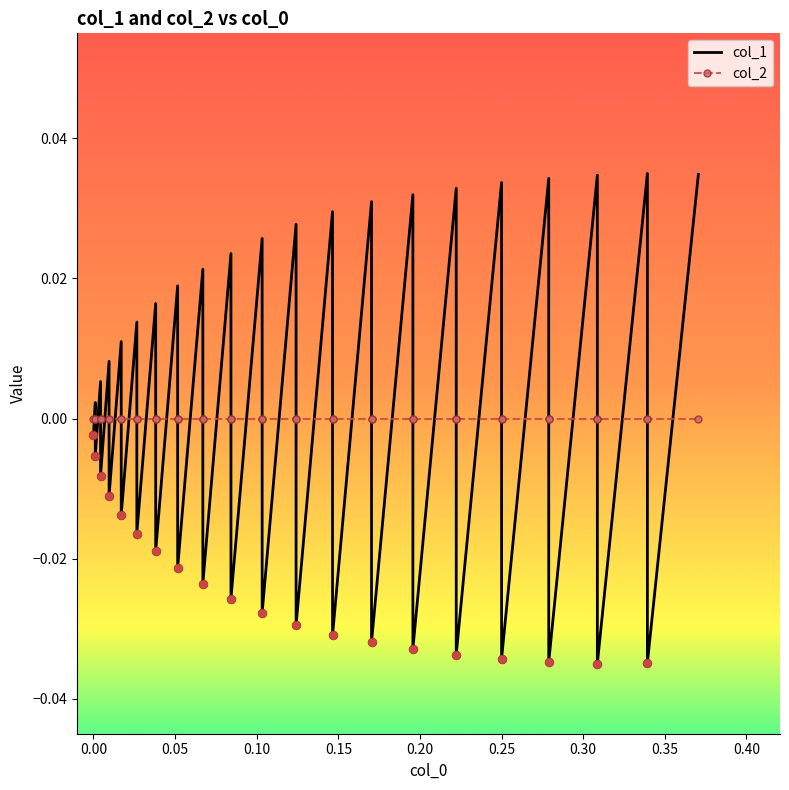

At how many categories does at least one series exceed 0?

20